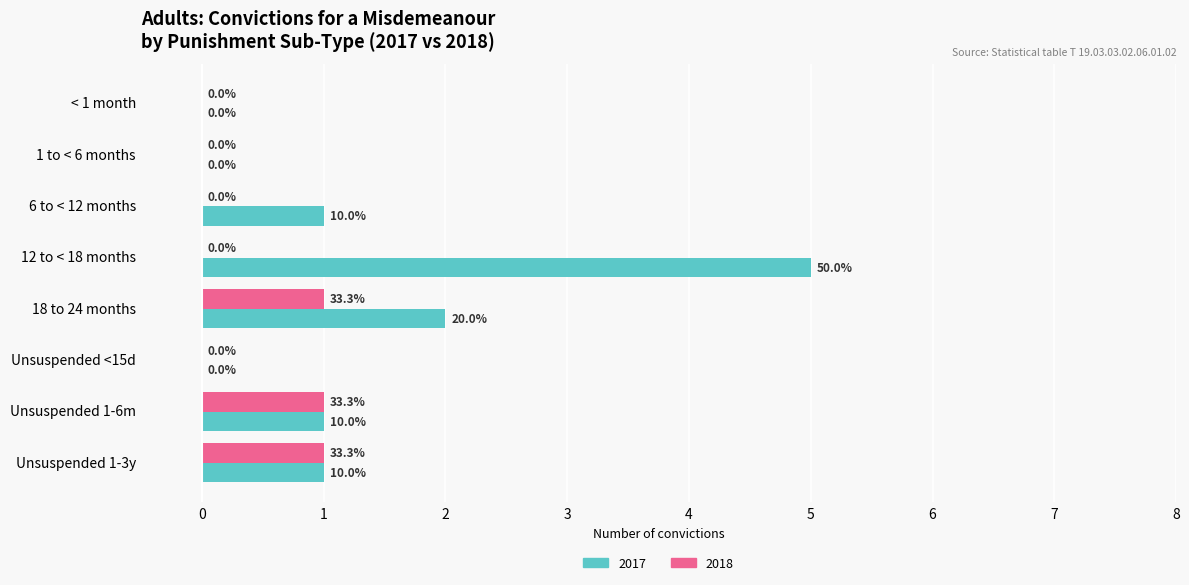

At which category is the sum across all series the highest?

12 to < 18 months